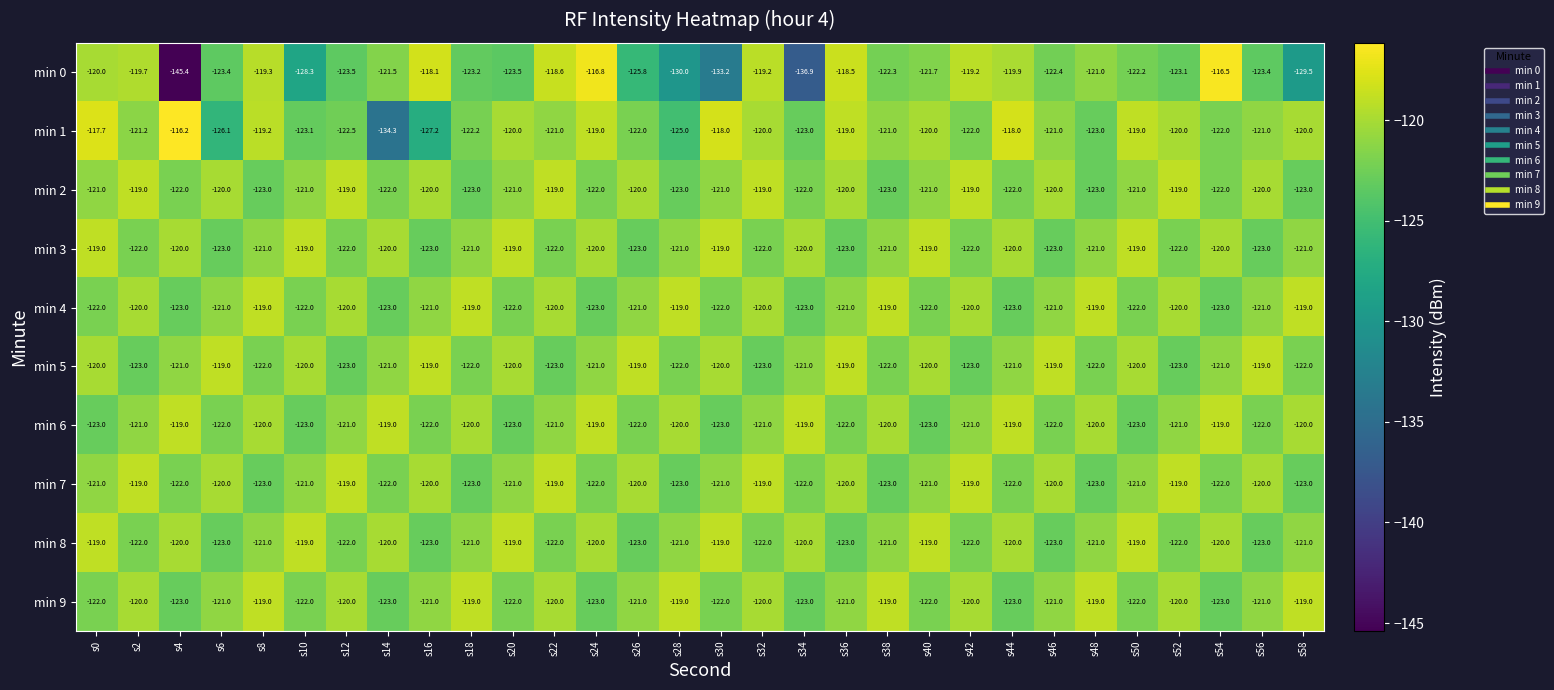

Which series changed the most between s14 and s40?

min 1